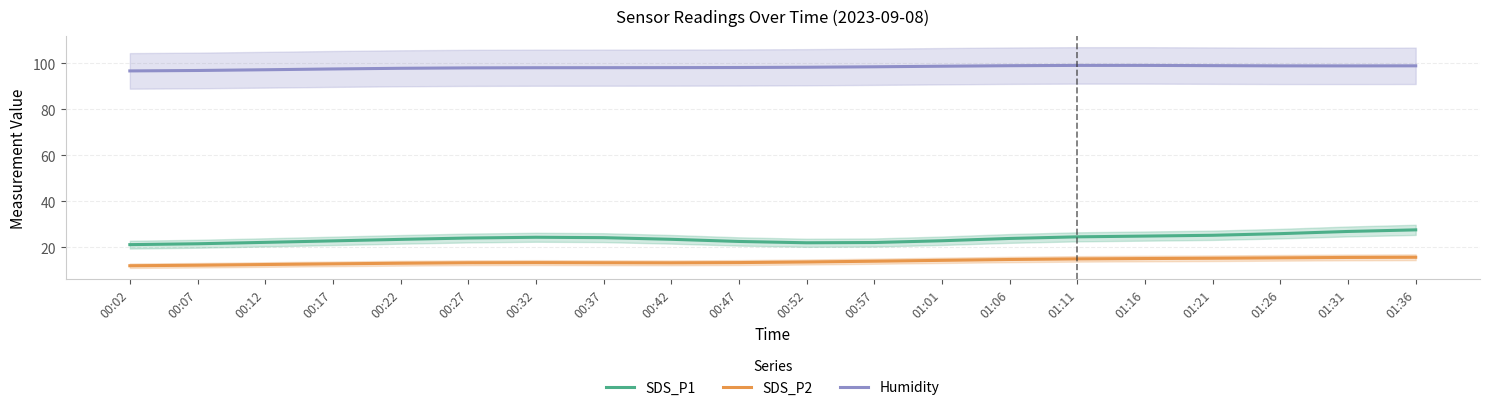

The SDS_P1 series shows 7.8 at 01:31. True or false?

False